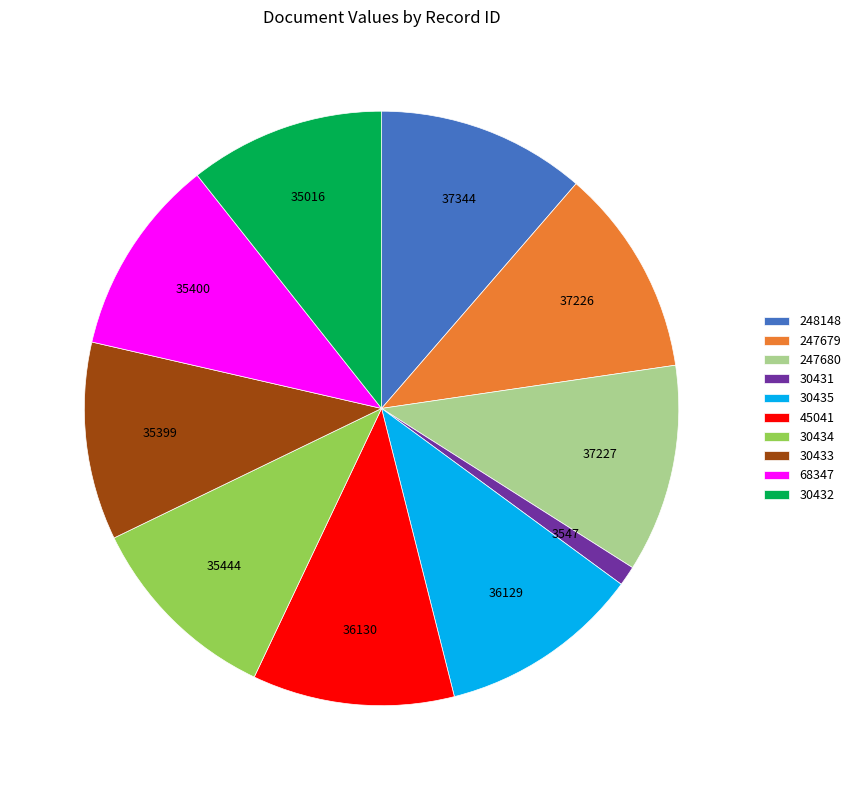

Approximately how many times larger is the value at 247680 compared to 30433?

1.1